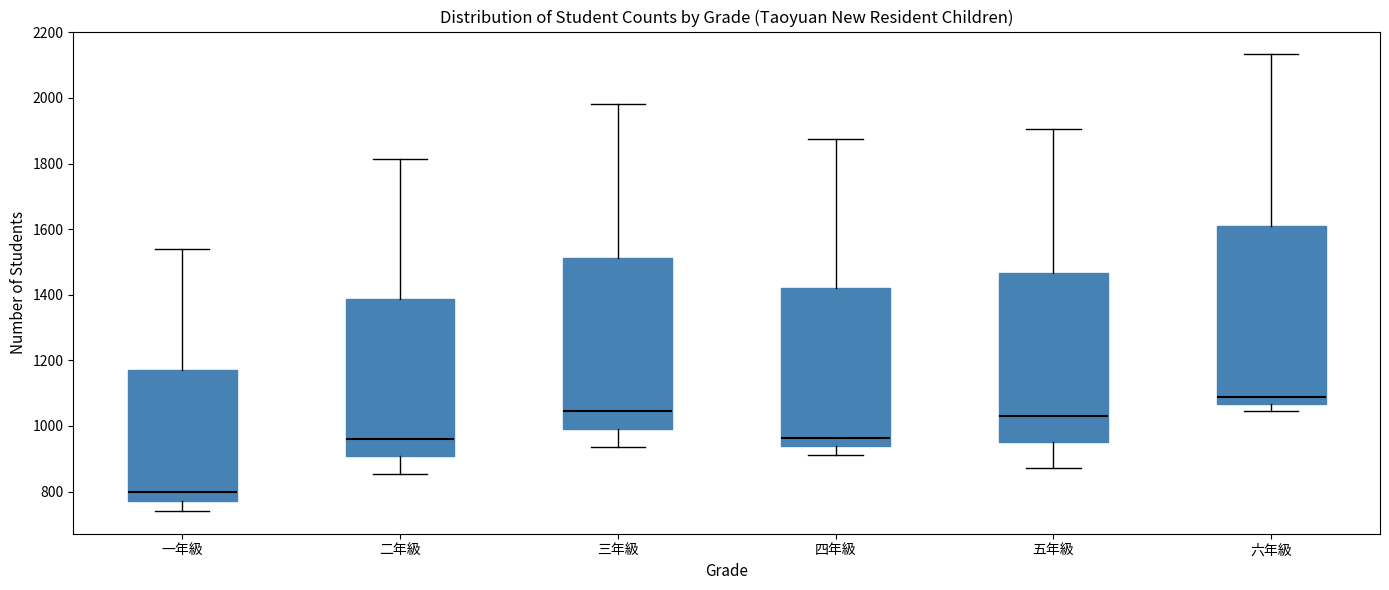

Reading left to right, read every box against the y-axis: the position of its median line, the range the box covers, and the ends of its whiskers. The values are not printed on the chart, so give them approximately, as read against the axis.

一年級: median 800, box 780 to 1160, whiskers 740 to 1540
二年級: median 960, box 900 to 1380, whiskers 860 to 1820
三年級: median 1040, box 1000 to 1520, whiskers 940 to 1980
四年級: median 960, box 940 to 1420, whiskers 920 to 1880
五年級: median 1040, box 960 to 1460, whiskers 880 to 1900
六年級: median 1080, box 1060 to 1620, whiskers 1040 to 2140